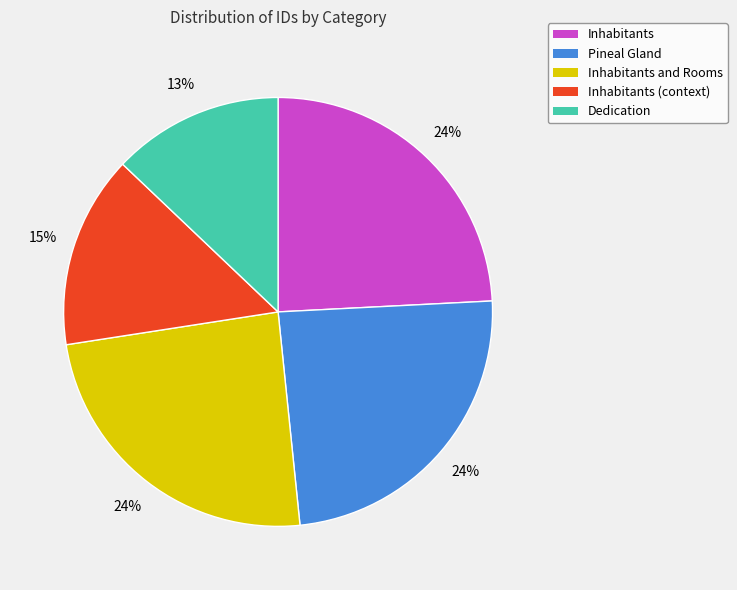

Is there a majority slice in this chart?

No